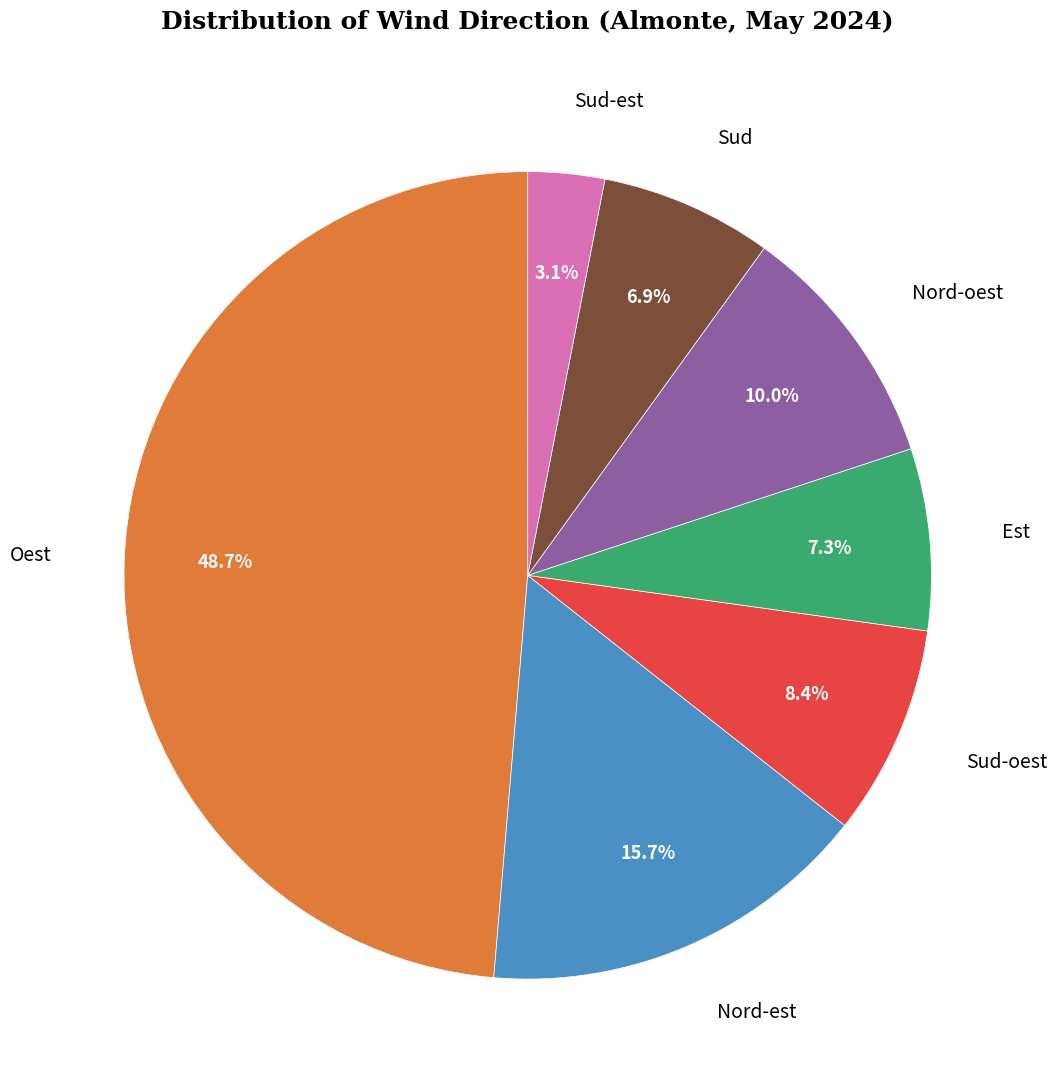

How many segments does this pie chart have?

7